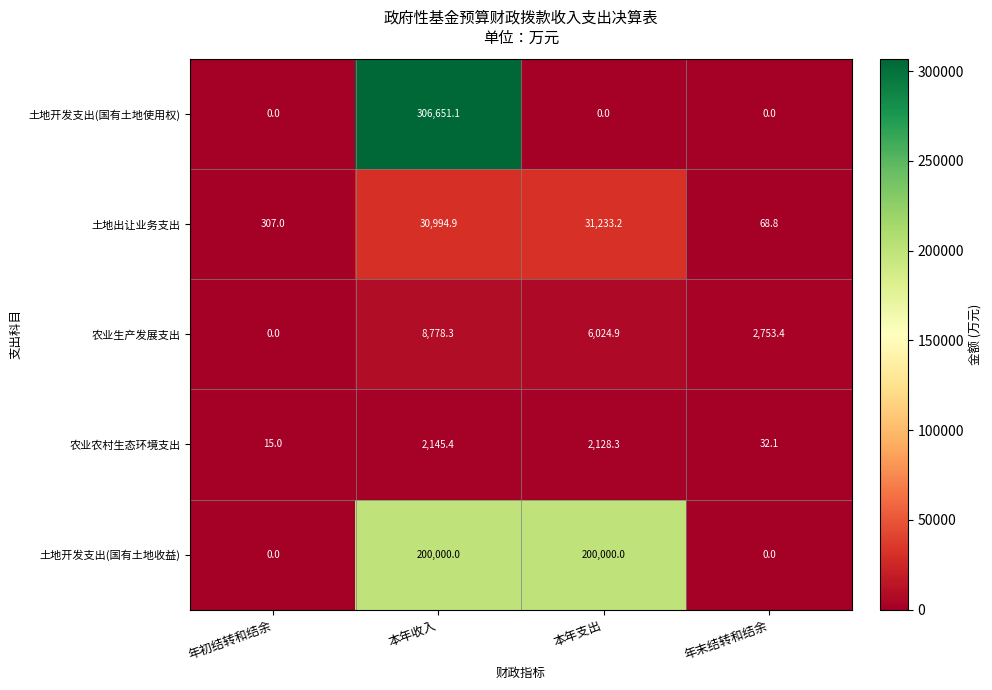

What is the difference between the maximum and minimum values in the 农业生产发展支出 series?

8778.3